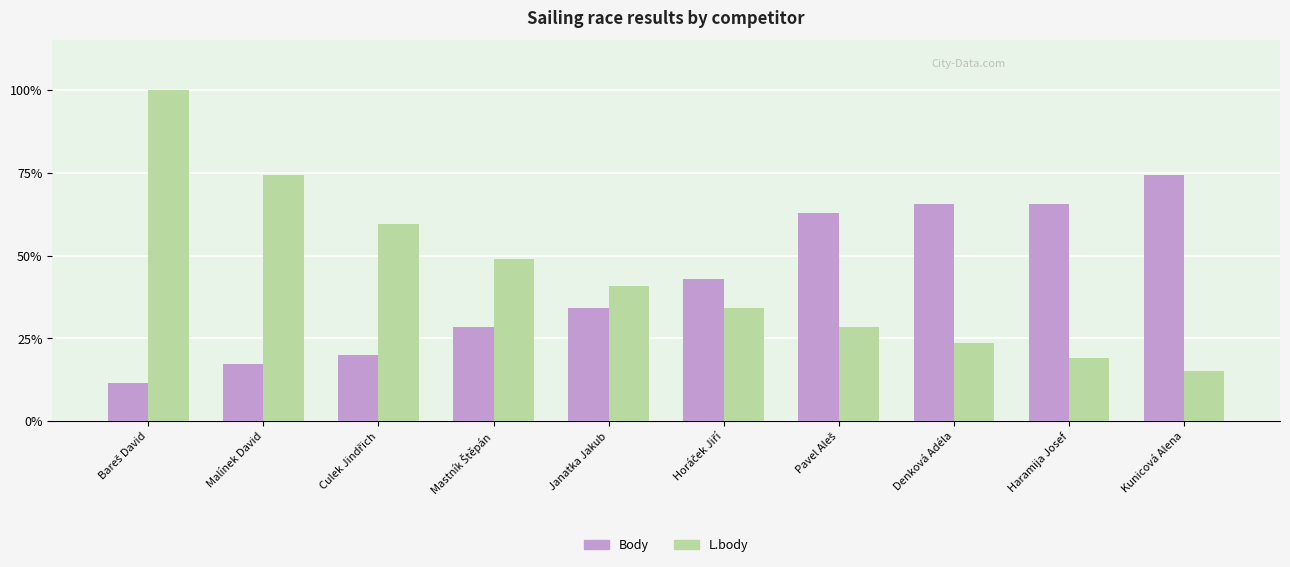

What is the lowest value of the Body series?

11.4